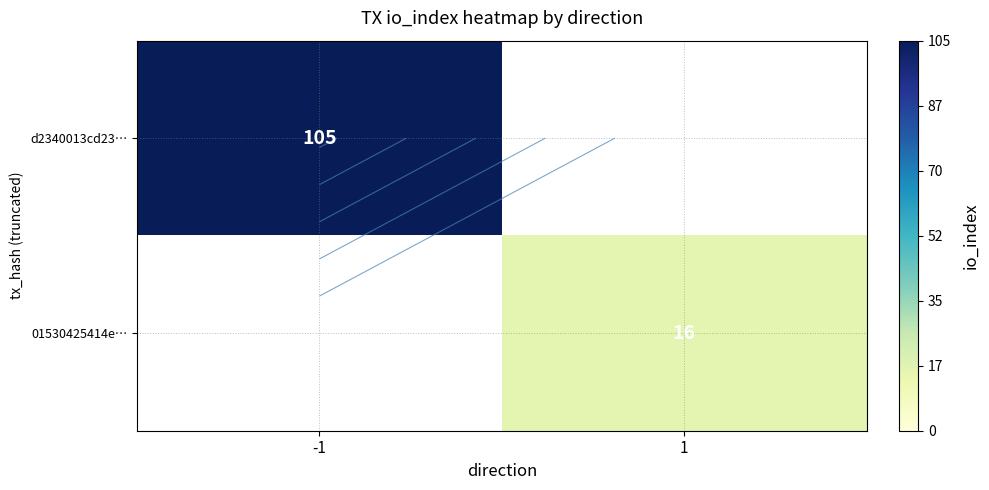

Rank the categories by 01530425414e… value from highest to lowest.

-1, 1